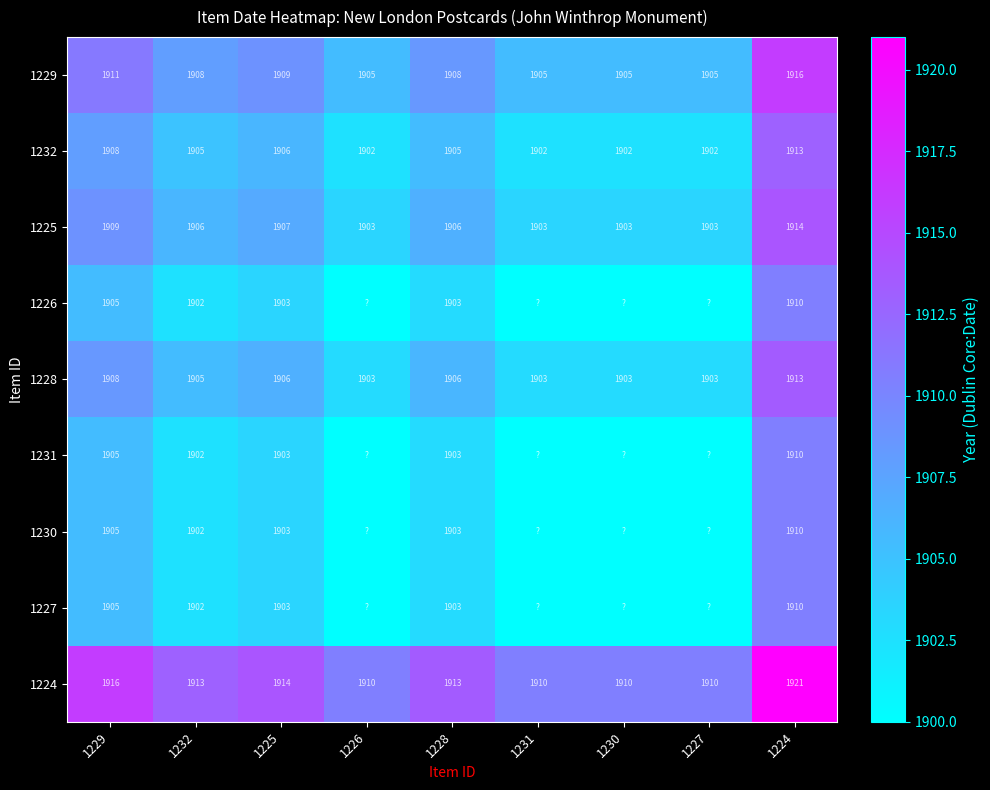

What is the maximum value shown in the chart?

1921.0